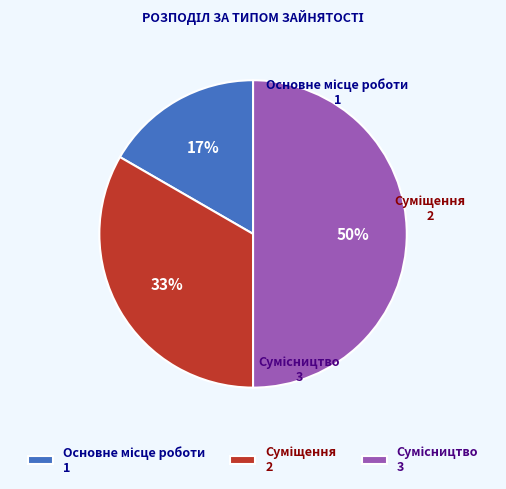

To the nearest percent, what is the average slice percentage?

33%